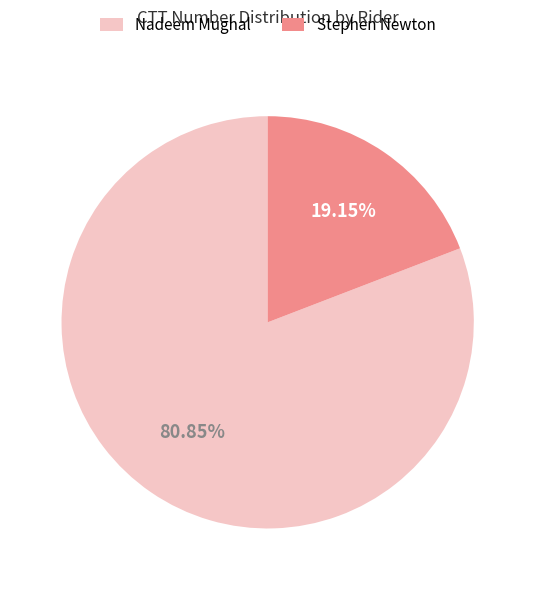

Which category has the smallest portion of the pie?

Stephen Newton